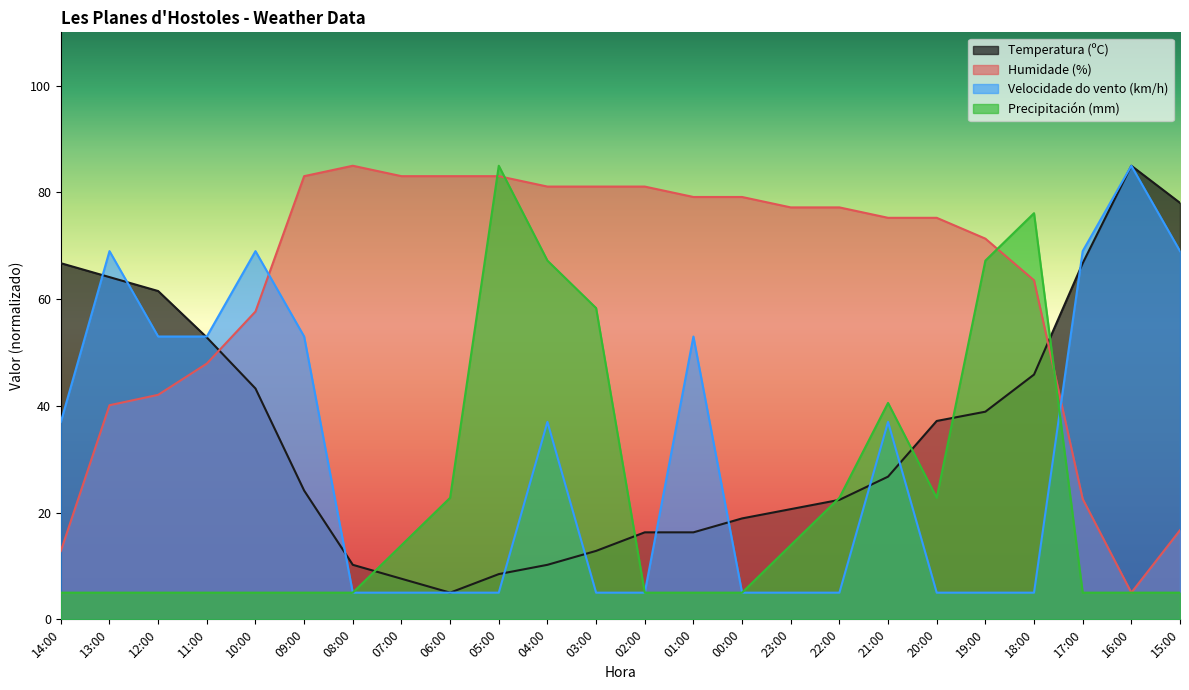

What is the difference between the maximum and second lowest values in the Humidade (%) series?

72.2